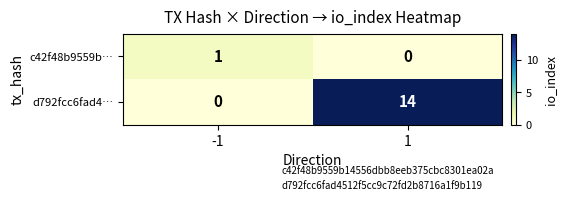

What is the sum of all d792fcc6fad4… values?

14